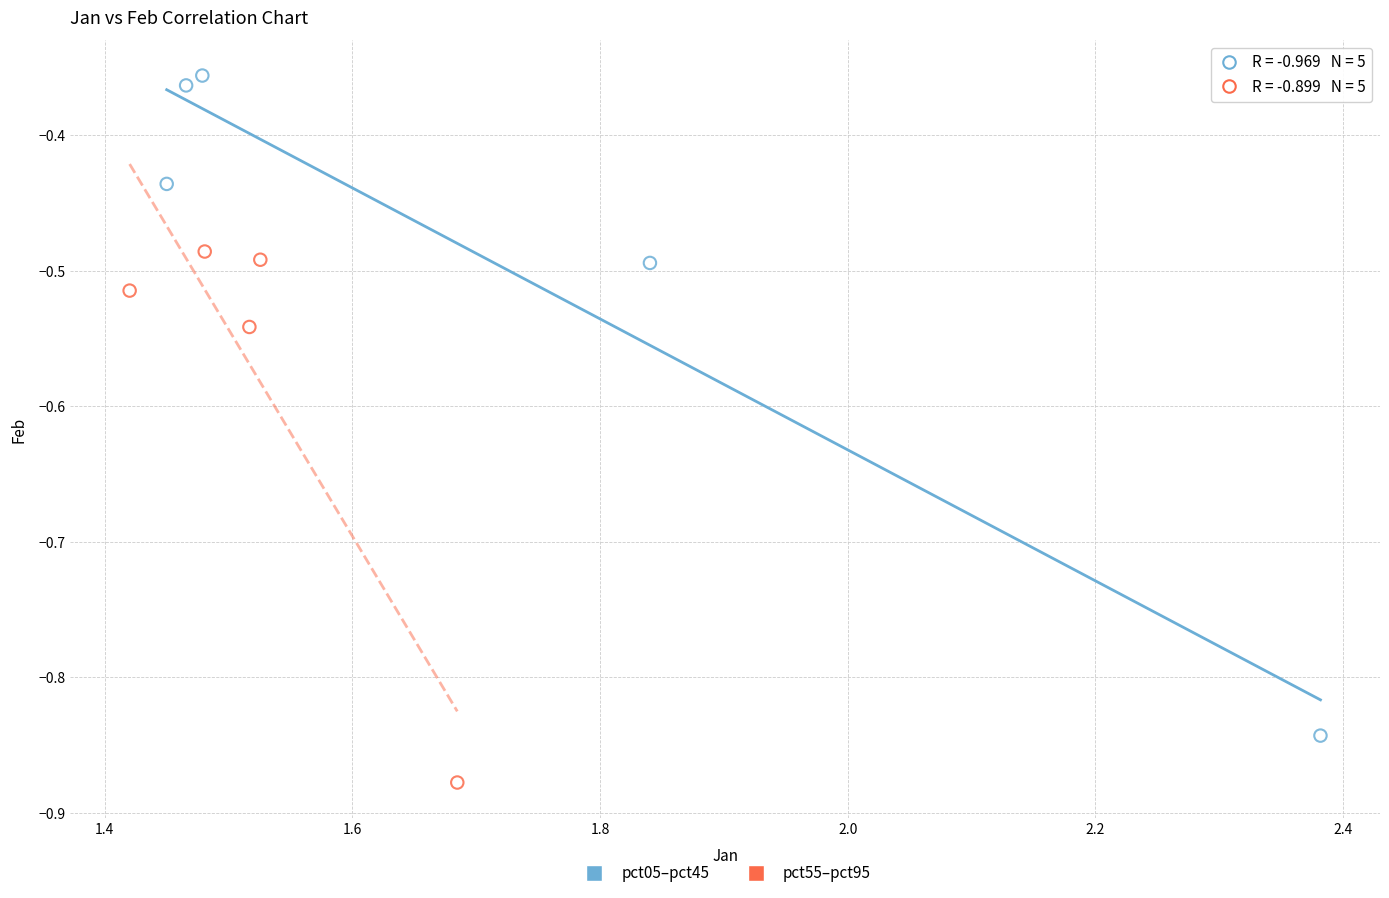

Which series has the widest spread of Y values?

pct05–pct45